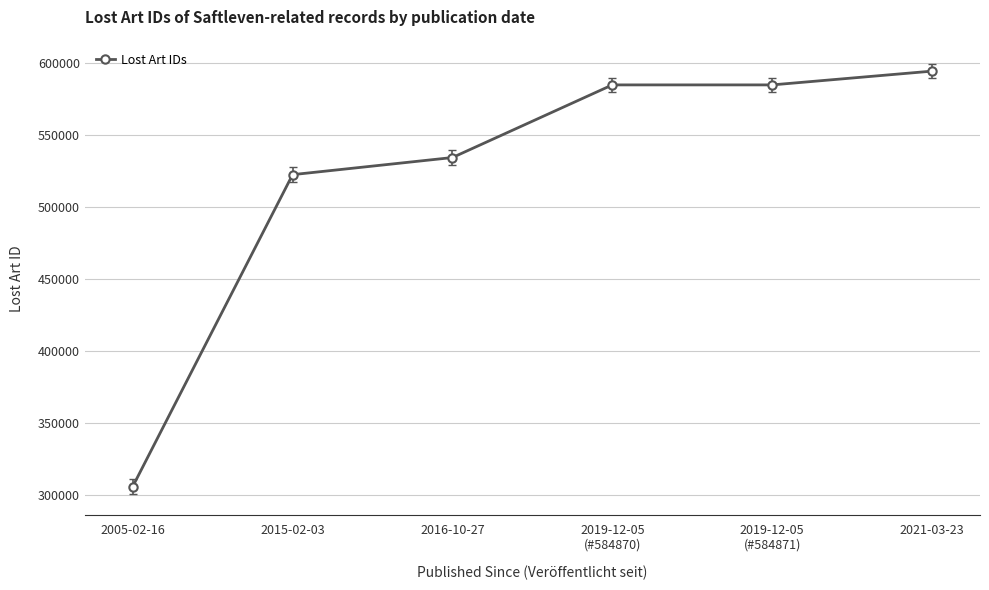

True or false: the data shows 534427 at 2016-10-27.

True